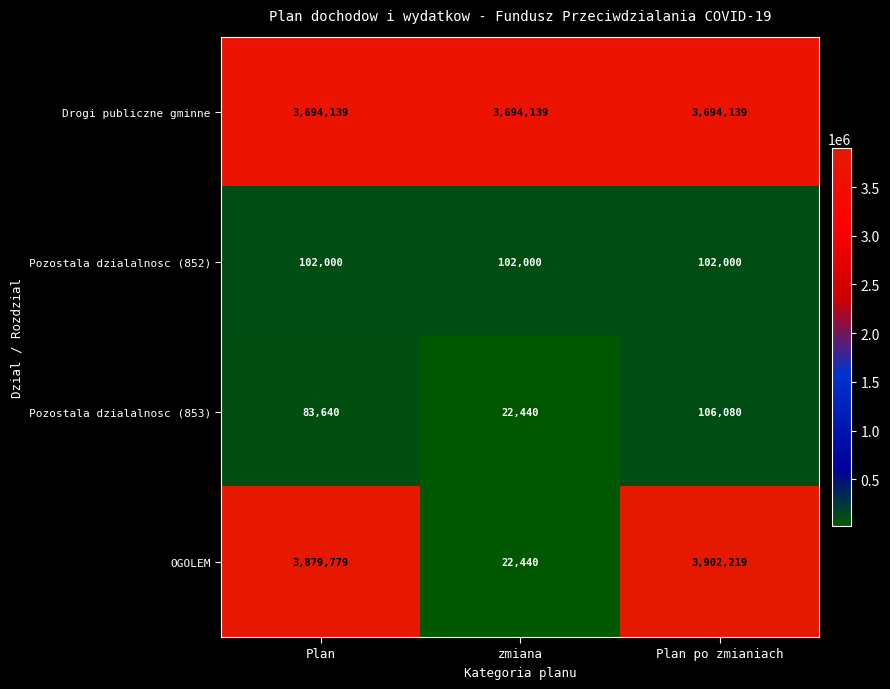

Count the number of categories in the chart.

3